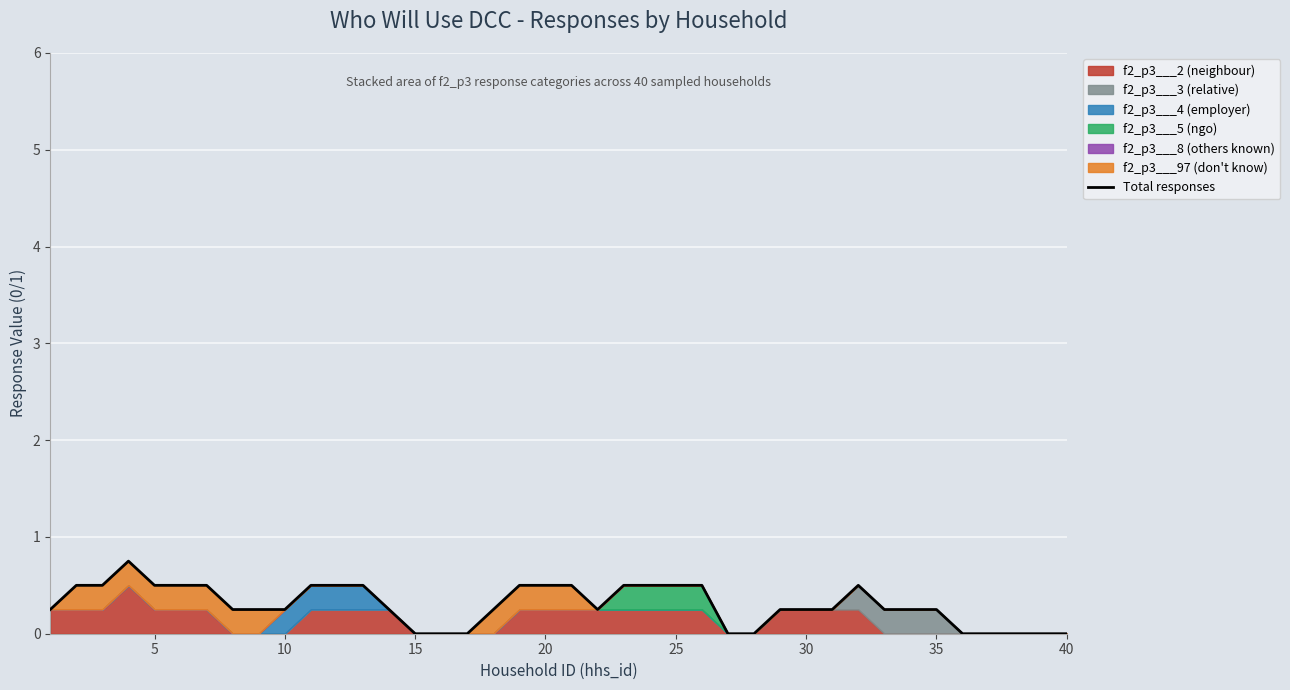

How many interior local valleys (lower than both neighbors) does the data have?

1